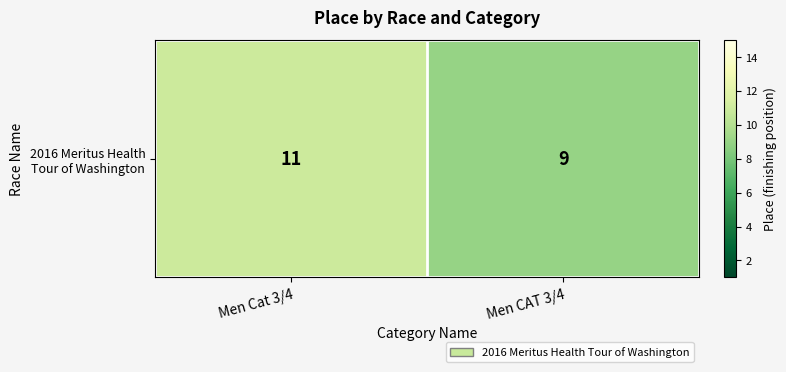

Reading right to left, list all the values displayed in this chart.

Men CAT 3/4=9	Men Cat 3/4=11